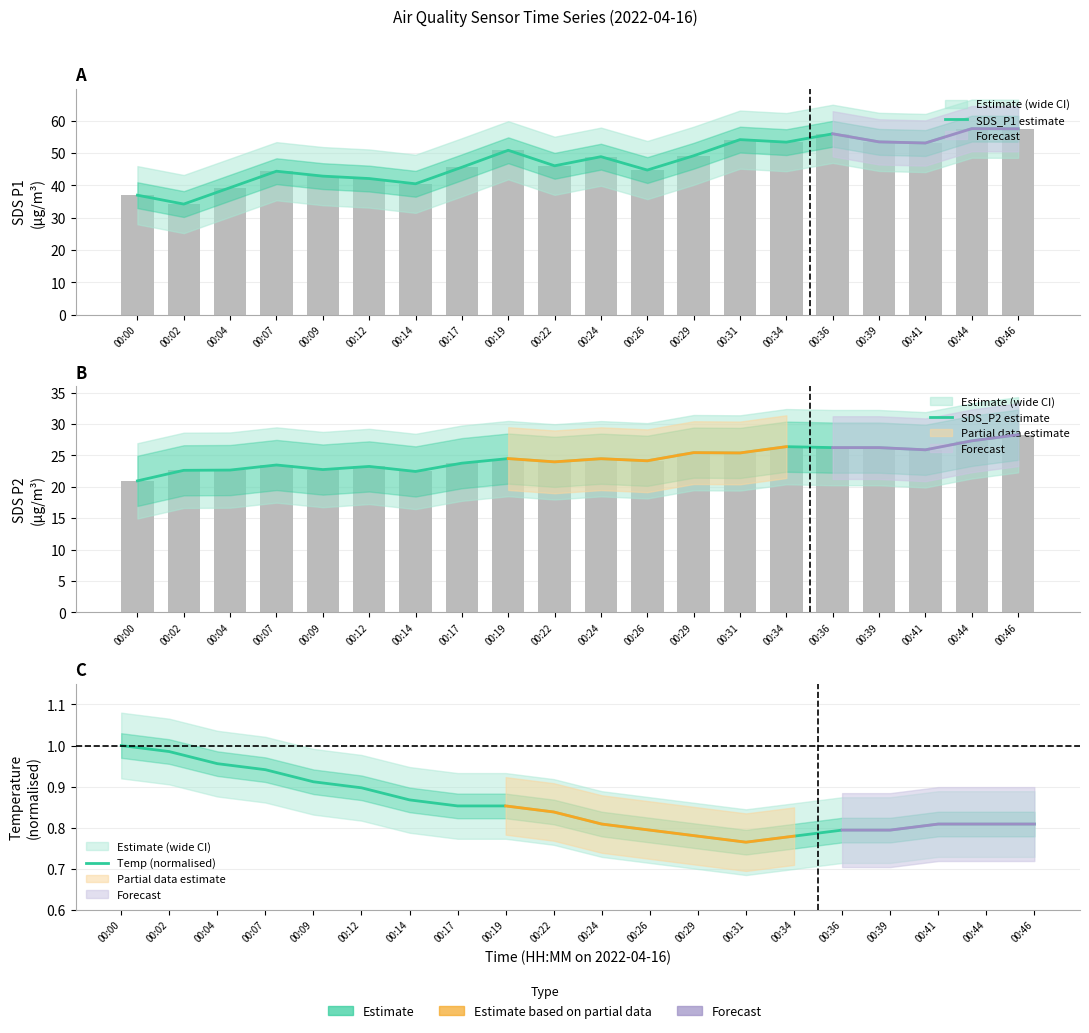

Reading left to right, what are all the values shown in this chart?

SDS_P1 estimate: 37.0	34.2	39.3	44.4	42.9	42.1	40.5	45.6	50.9	46.1	48.9	44.8	49.2	54.2	53.4	56.0	53.5	53.1	57.6	57.5
SDS_P2 estimate: 20.9	22.6	22.7	23.5	22.8	23.2	22.4	23.8	24.5	24.0	24.5	24.1	25.4	25.4	26.4	26.2	26.2	25.9	27.3	28.3
Temp (normalised): 1.0	1.0	1.0	0.9	0.9	0.9	0.9	0.9	0.9	0.8	0.8	0.8	0.8	0.8	0.8	0.8	0.8	0.8	0.8	0.8